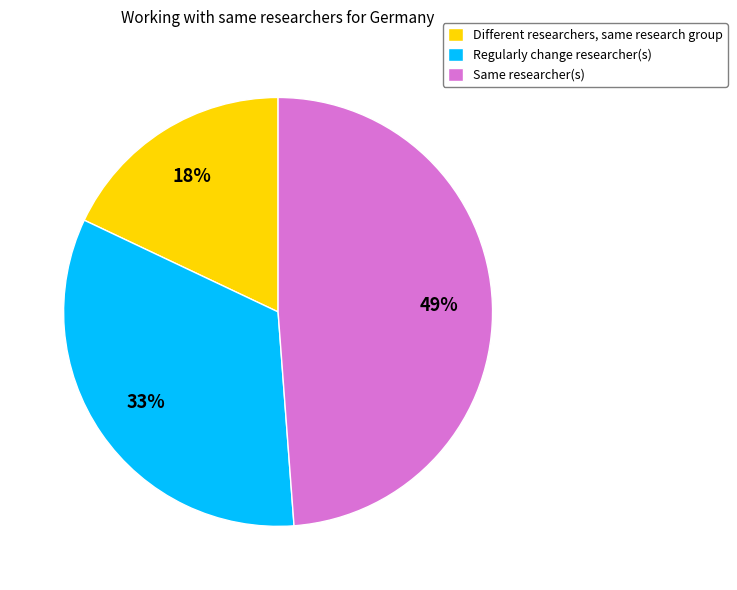

Is it true that Same researcher(s) is 49% of the pie?

True